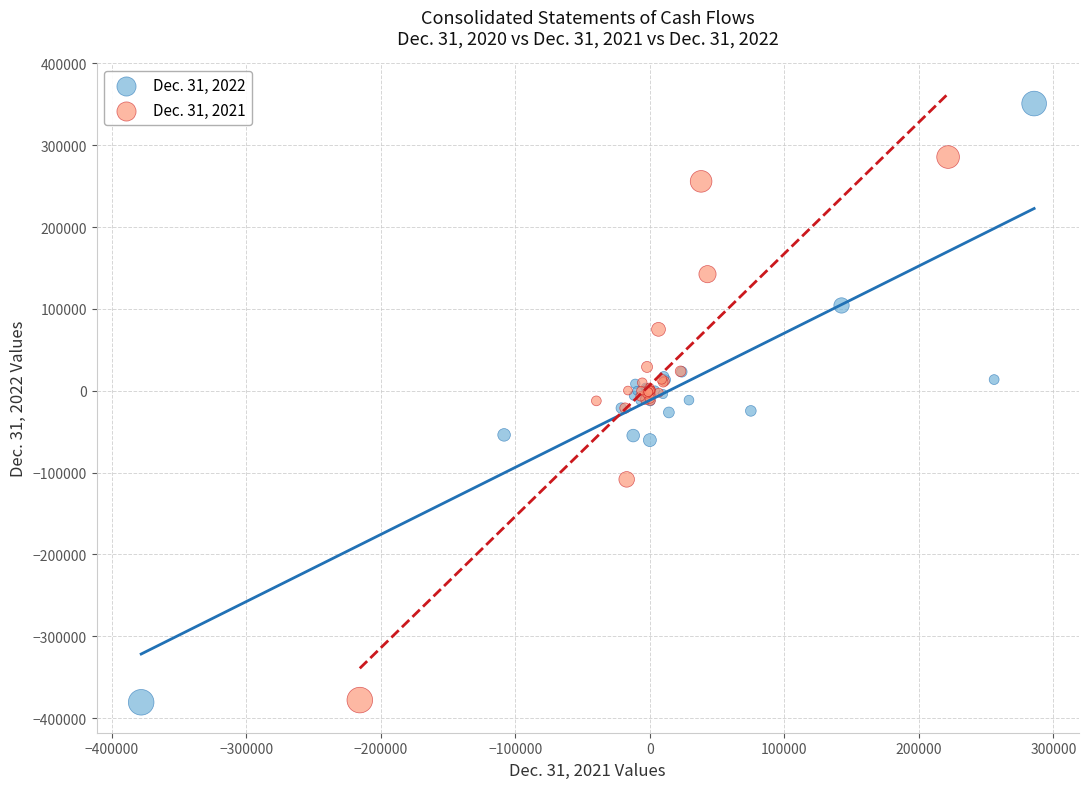

Which series contains the highest Y value?

Dec. 31, 2022